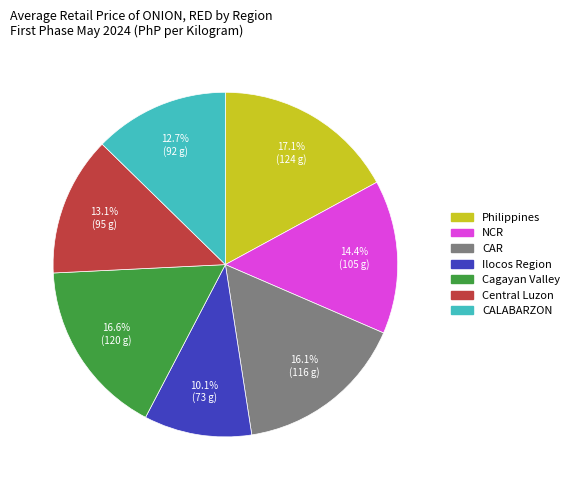

Which category has the biggest portion of the pie?

Philippines